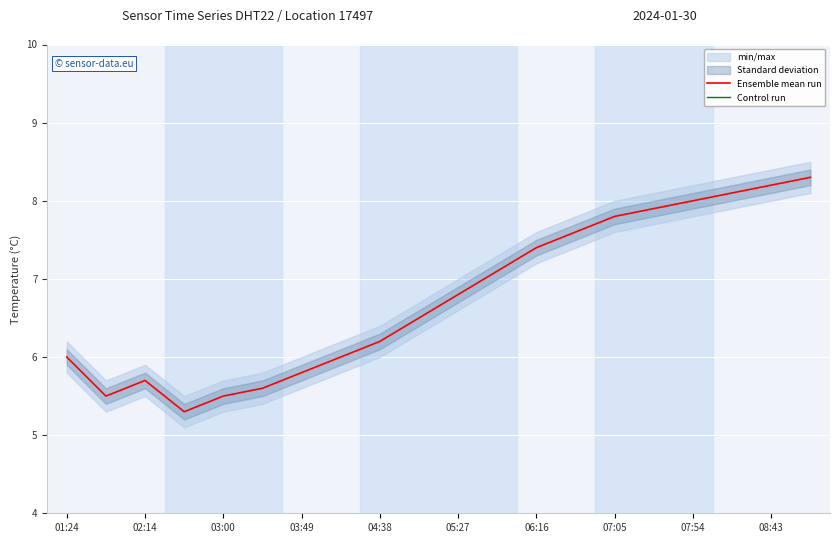

Is it true that Ensemble mean run equals 5.8 at 03:49?

True